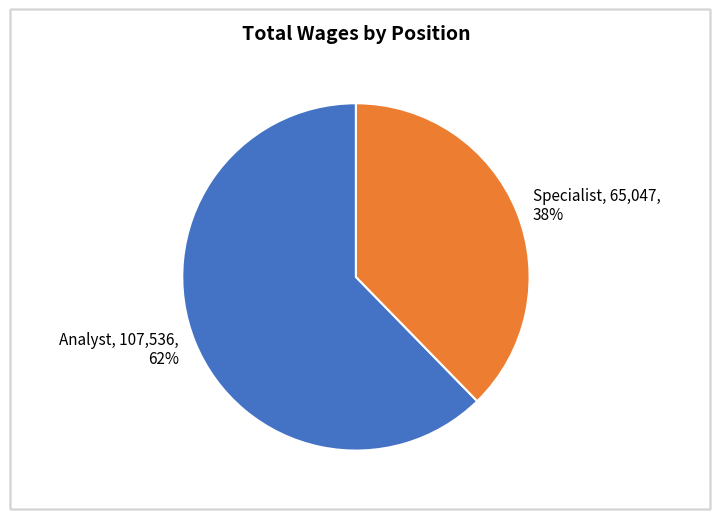

Is Specialist the majority of the pie?

No